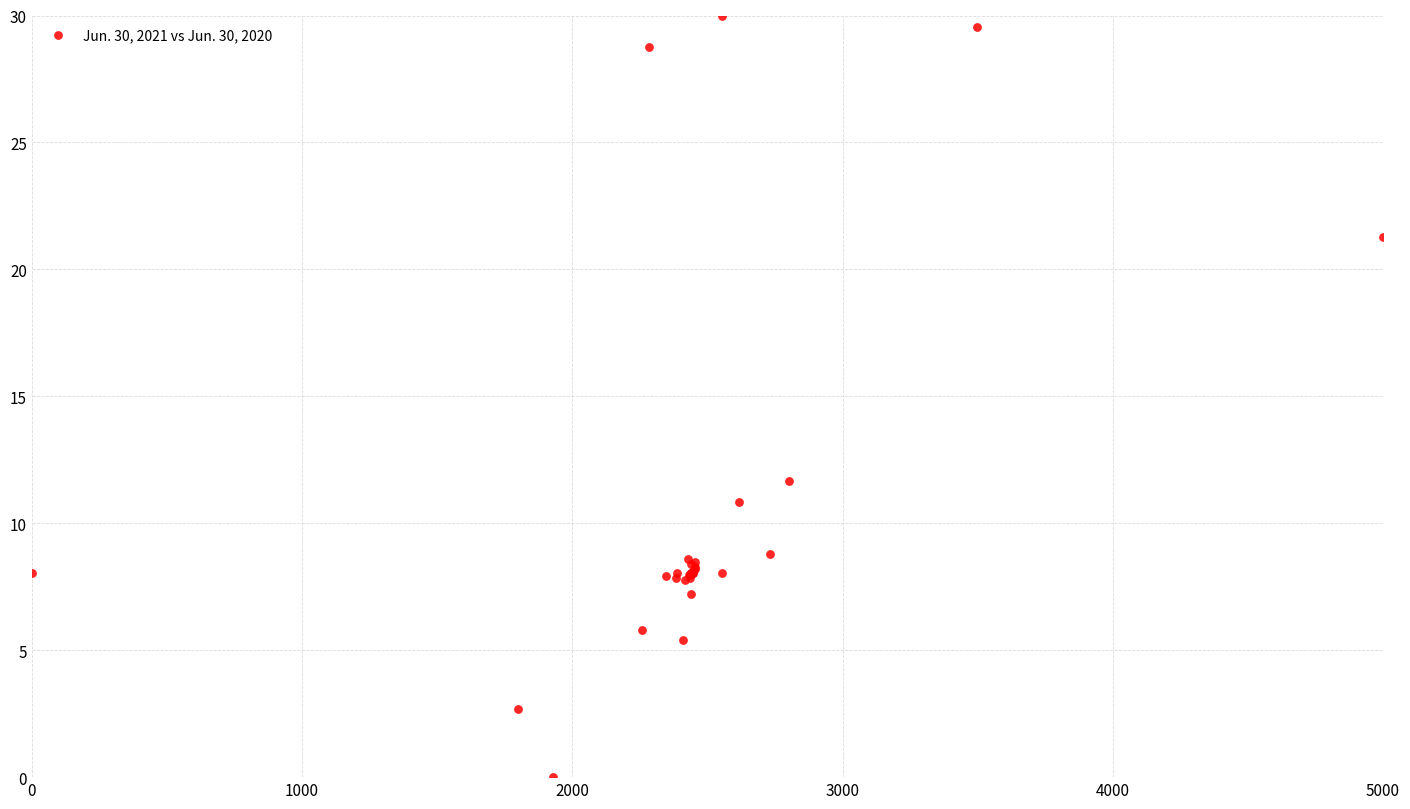

What Y value in the scatter plot is closest to 15?

11.7